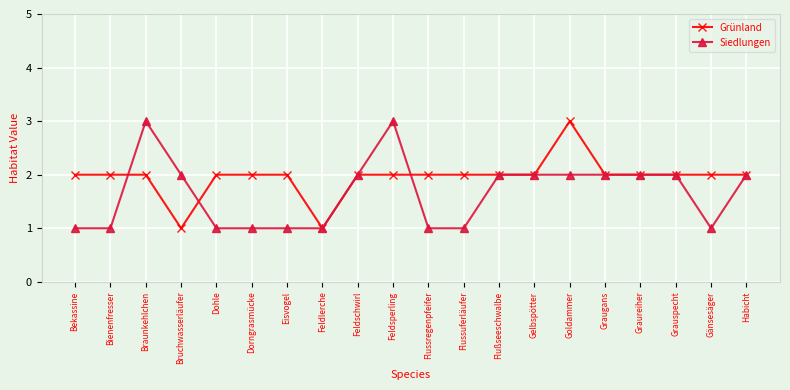

Reading left to right, extract all data points from this chart.

Grünland: Bekassine=2	Bienenfresser=2	Braunkehlchen=2	Bruchwasserläufer=1	Dohle=2	Dorngrasmücke=2	Eisvogel=2	Feldlerche=1	Feldschwirl=2	Feldsperling=2	Flussregenpfeifer=2	Flussuferläufer=2	Flußseeschwalbe=2	Gelbspötter=2	Goldammer=3	Graugans=2	Graureiher=2	Grauspecht=2	Gänsesäger=2	Habicht=2
Siedlungen: Bekassine=1	Bienenfresser=1	Braunkehlchen=3	Bruchwasserläufer=2	Dohle=1	Dorngrasmücke=1	Eisvogel=1	Feldlerche=1	Feldschwirl=2	Feldsperling=3	Flussregenpfeifer=1	Flussuferläufer=1	Flußseeschwalbe=2	Gelbspötter=2	Goldammer=2	Graugans=2	Graureiher=2	Grauspecht=2	Gänsesäger=1	Habicht=2